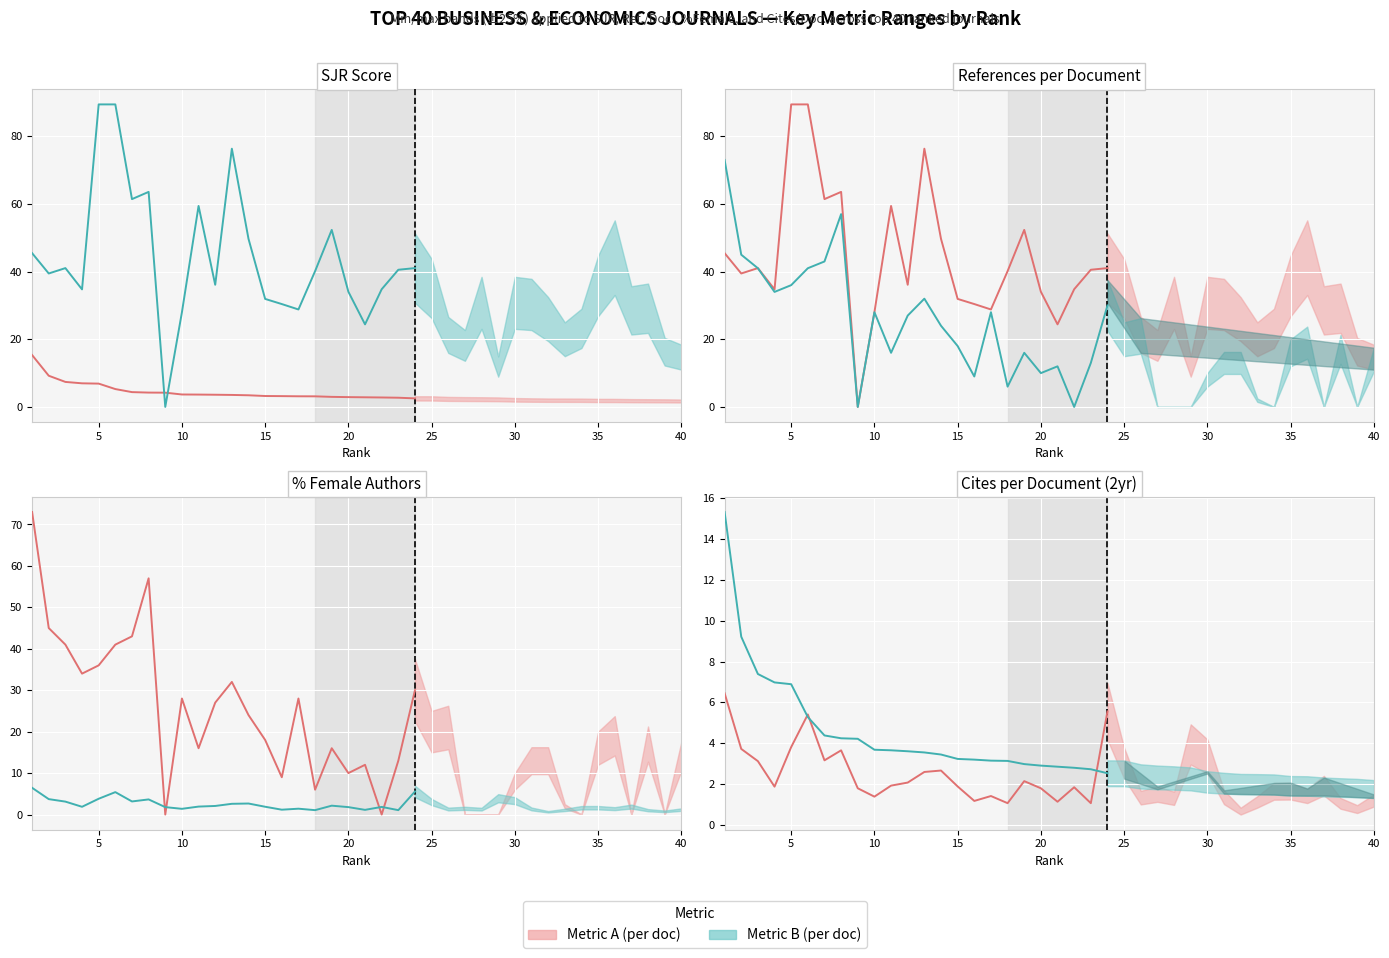

Is this an area chart (filled region under the line)?

No